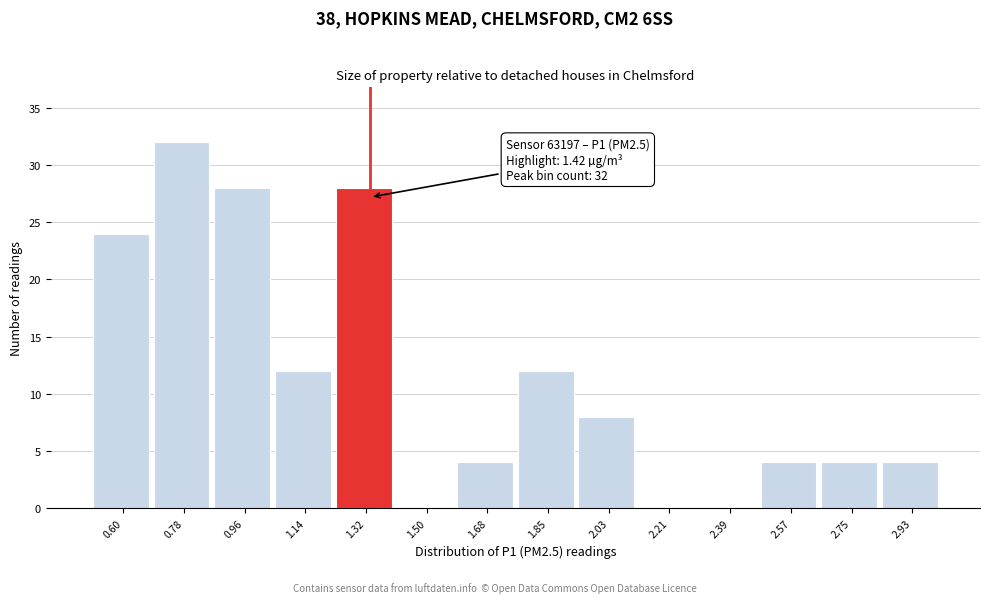

Reading left to right, list all the values displayed in this chart.

0.60=24	0.78=32	0.96=28	1.14=12	1.32=28	1.50=0	1.68=4	1.85=12	2.03=8	2.21=0	2.39=0	2.57=4	2.75=4	2.93=4